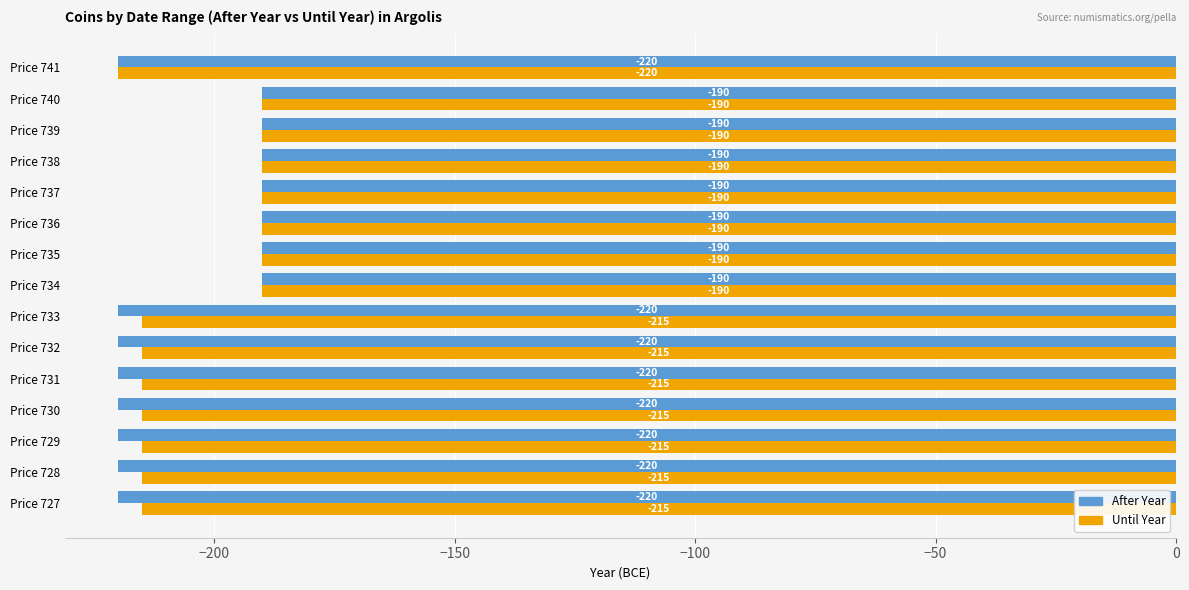

List the series in order of their overall mean, highest first.

Until Year, After Year